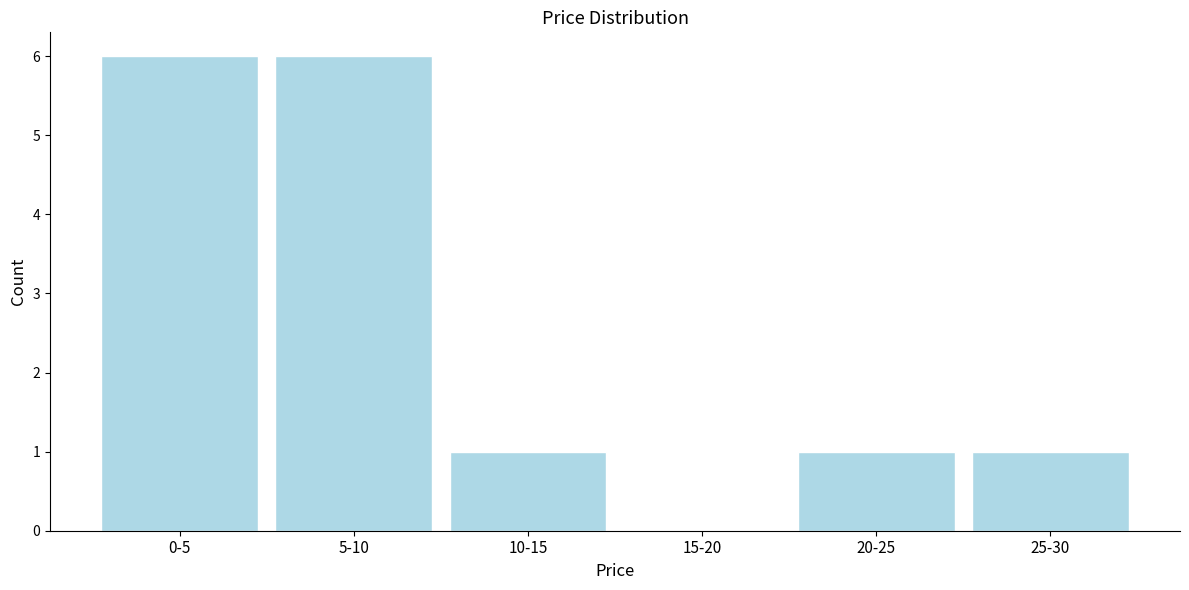

Reading left to right, what are all the values shown in this chart?

0-5=6	5-10=6	10-15=1	15-20=0	20-25=1	25-30=1